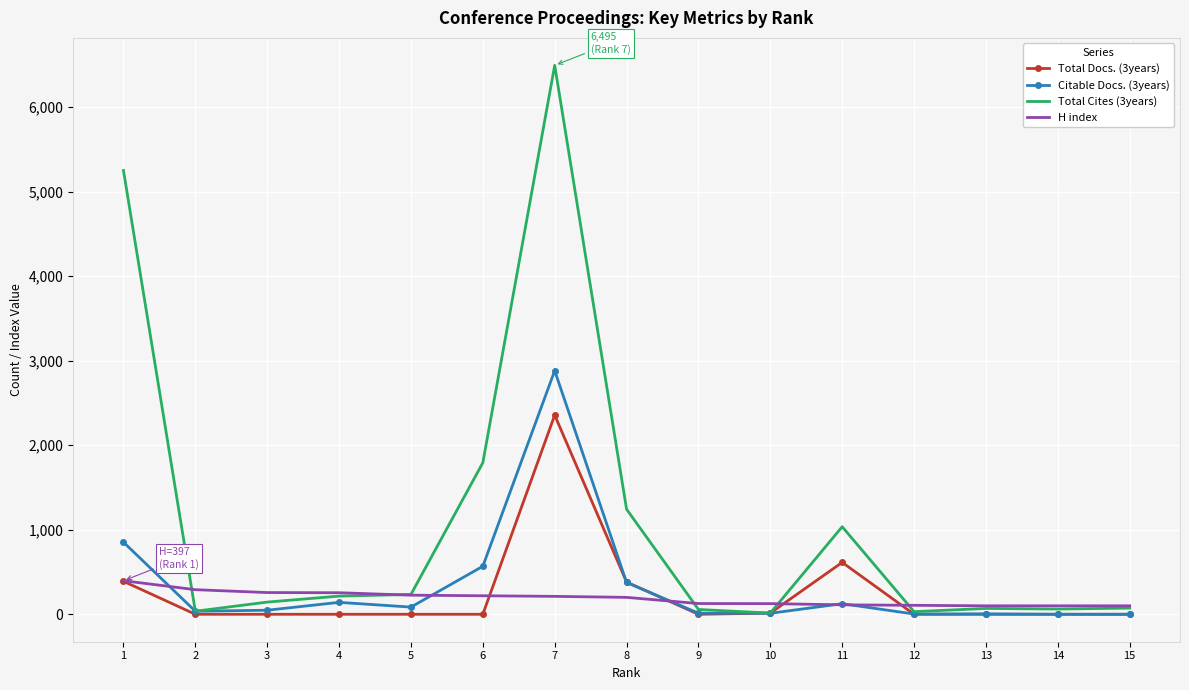

What is the maximum value shown in the chart?

6495